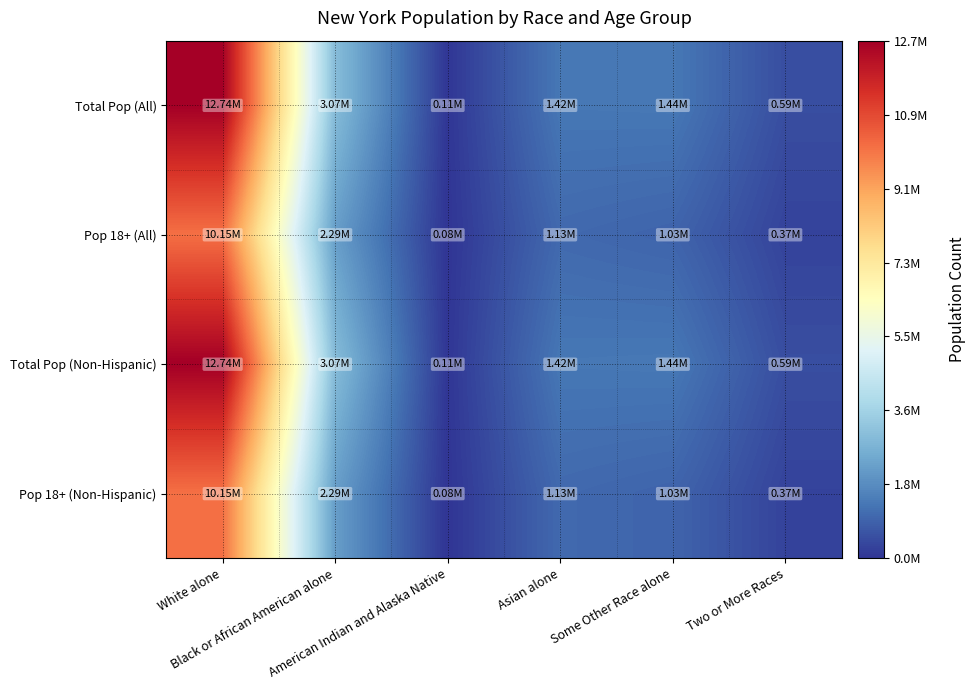

Reading left to right, transcribe all the data shown in this chart.

Total Pop (All): White alone=12740974	Black or African American alone=3073800	American Indian and Alaska Native=106906	Asian alone=1420244	Some Other Race alone=1441563	Two or More Races=585849
Pop 18+ (All): White alone=10150043	Black or African American alone=2292769	American Indian and Alaska Native=76110	Asian alone=1129684	Some Other Race alone=1030489	Two or More Races=367472
Total Pop (Non-Hispanic): White alone=12740974	Black or African American alone=3073800	American Indian and Alaska Native=106906	Asian alone=1420244	Some Other Race alone=1441563	Two or More Races=585849
Pop 18+ (Non-Hispanic): White alone=10150043	Black or African American alone=2292769	American Indian and Alaska Native=76110	Asian alone=1129684	Some Other Race alone=1030489	Two or More Races=367472